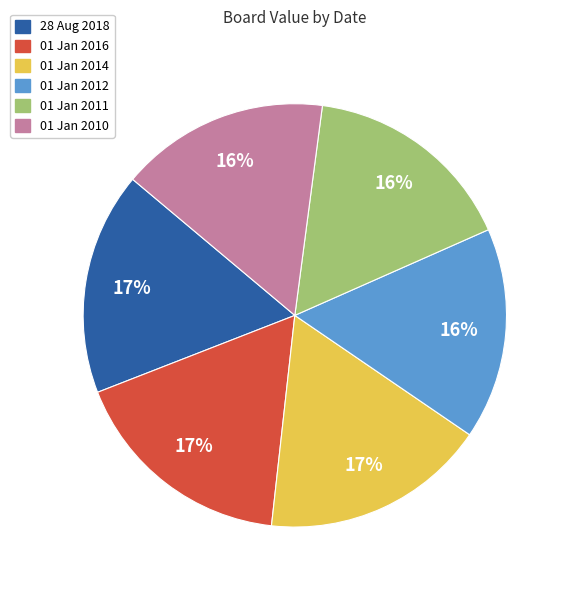

How many segments does this pie chart have?

6